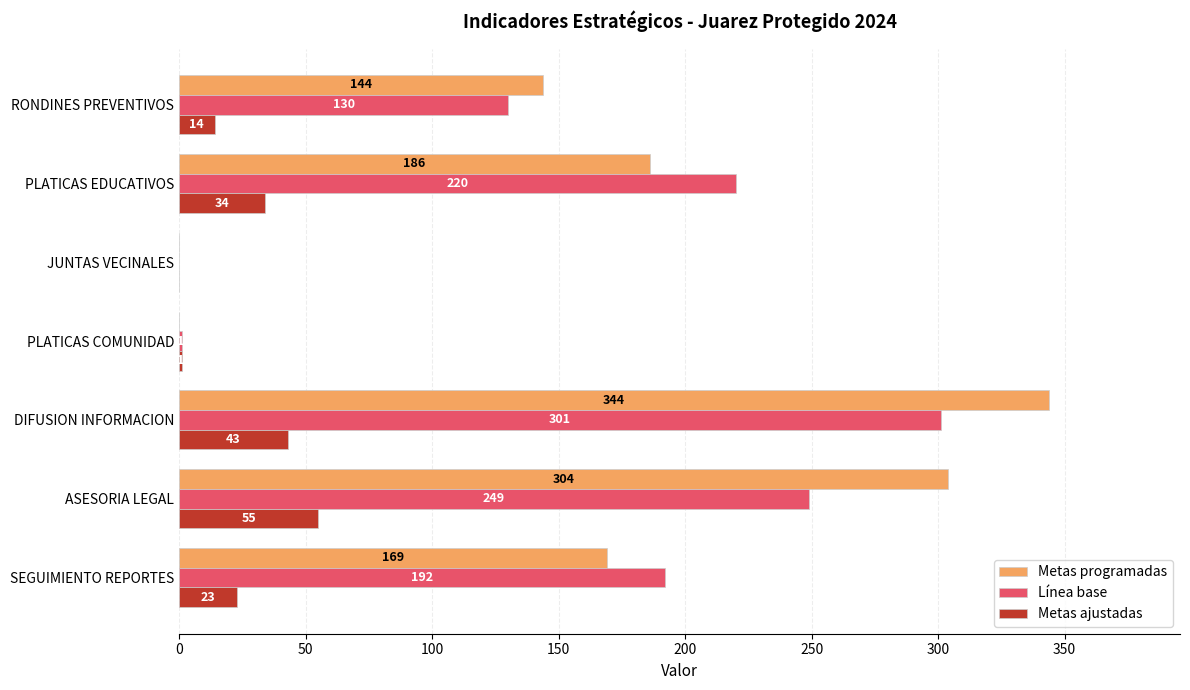

Which series changed the most between ASESORIA LEGAL and RONDINES PREVENTIVOS?

Metas programadas